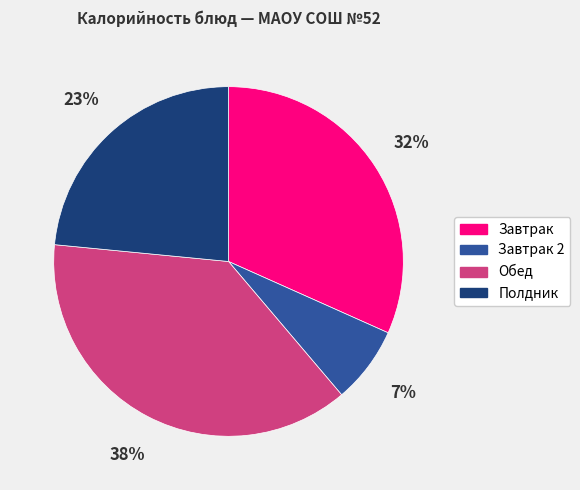

Combined, do Завтрак and Полдник account for over 50%?

Yes